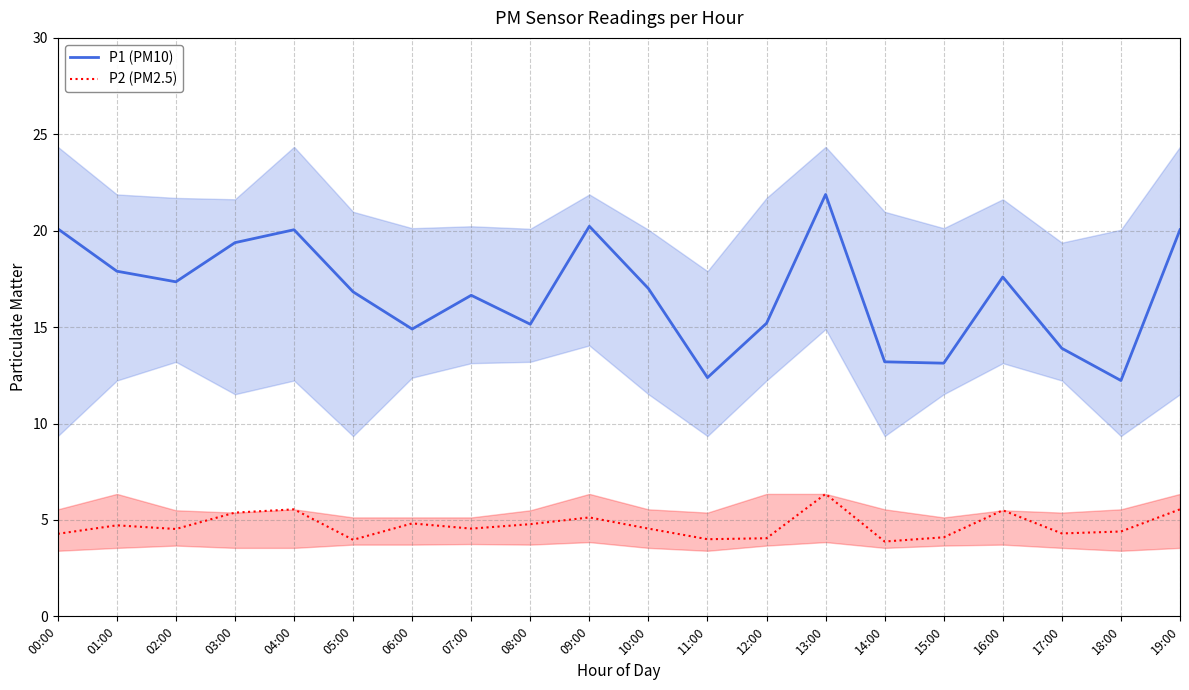

What is the total value across all series at 06:00?

19.7